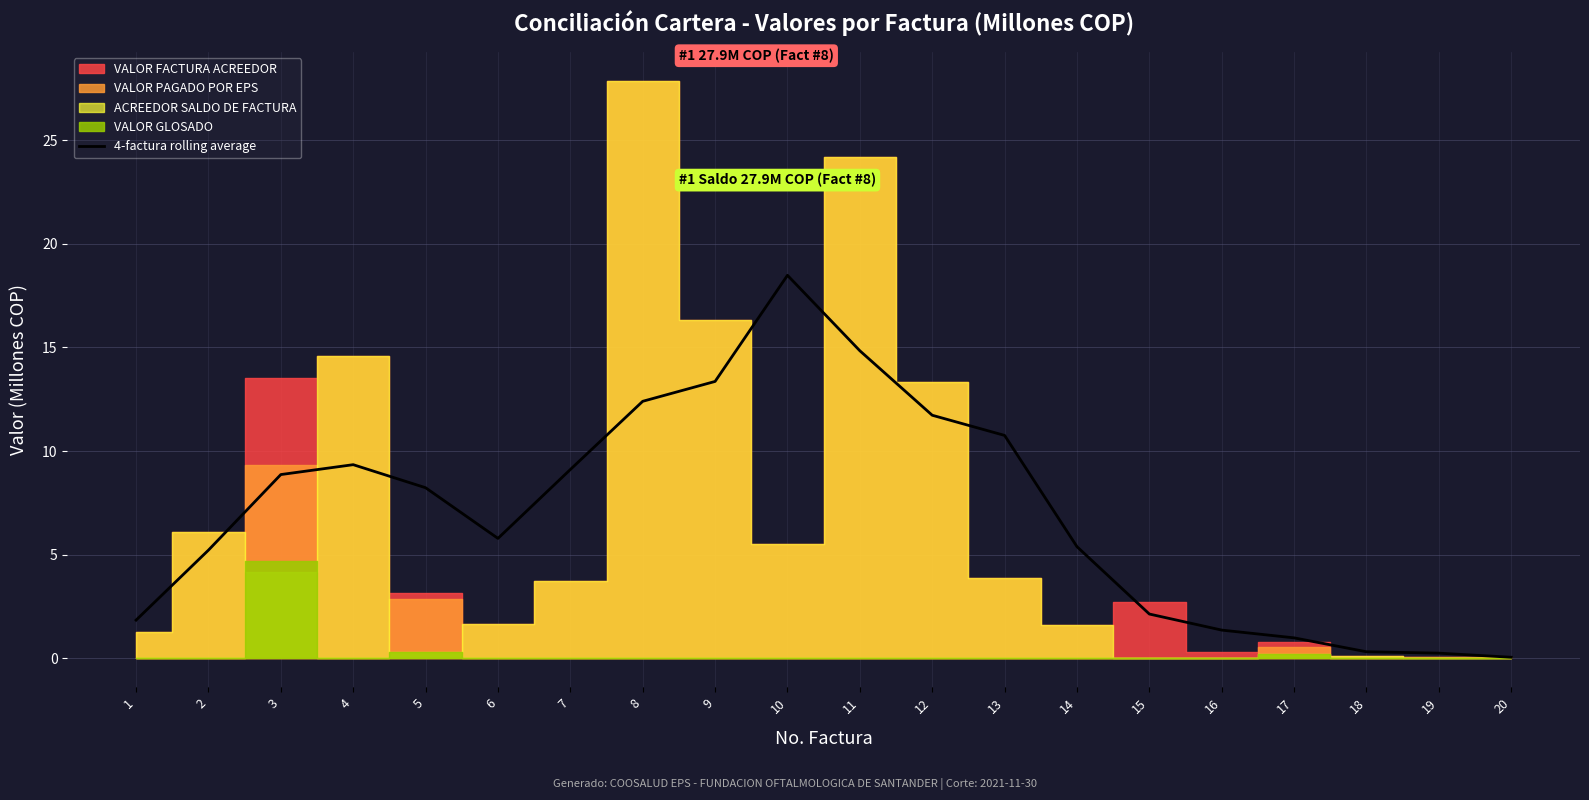

What is the value of the 5th point from the left?

8.2